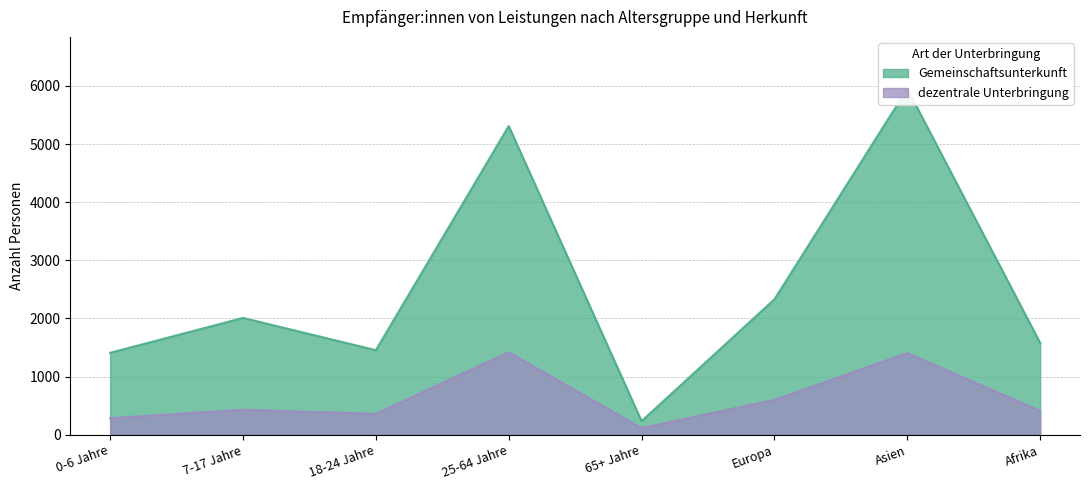

What is the average value of the dezentrale Unterbringung series?

628